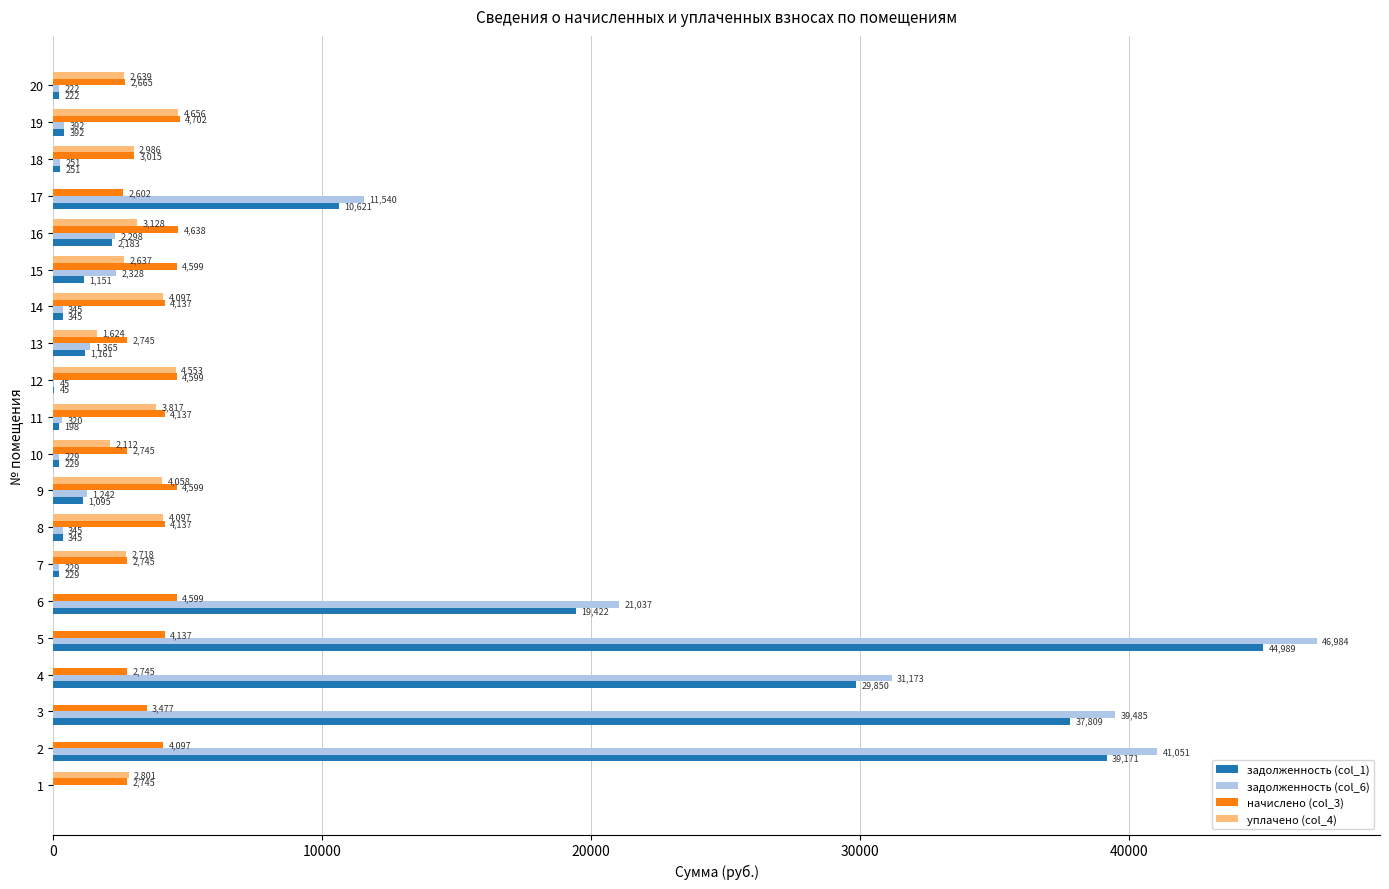

Between 1 and 13, which series saw the biggest shift?

задолженность (col_6)